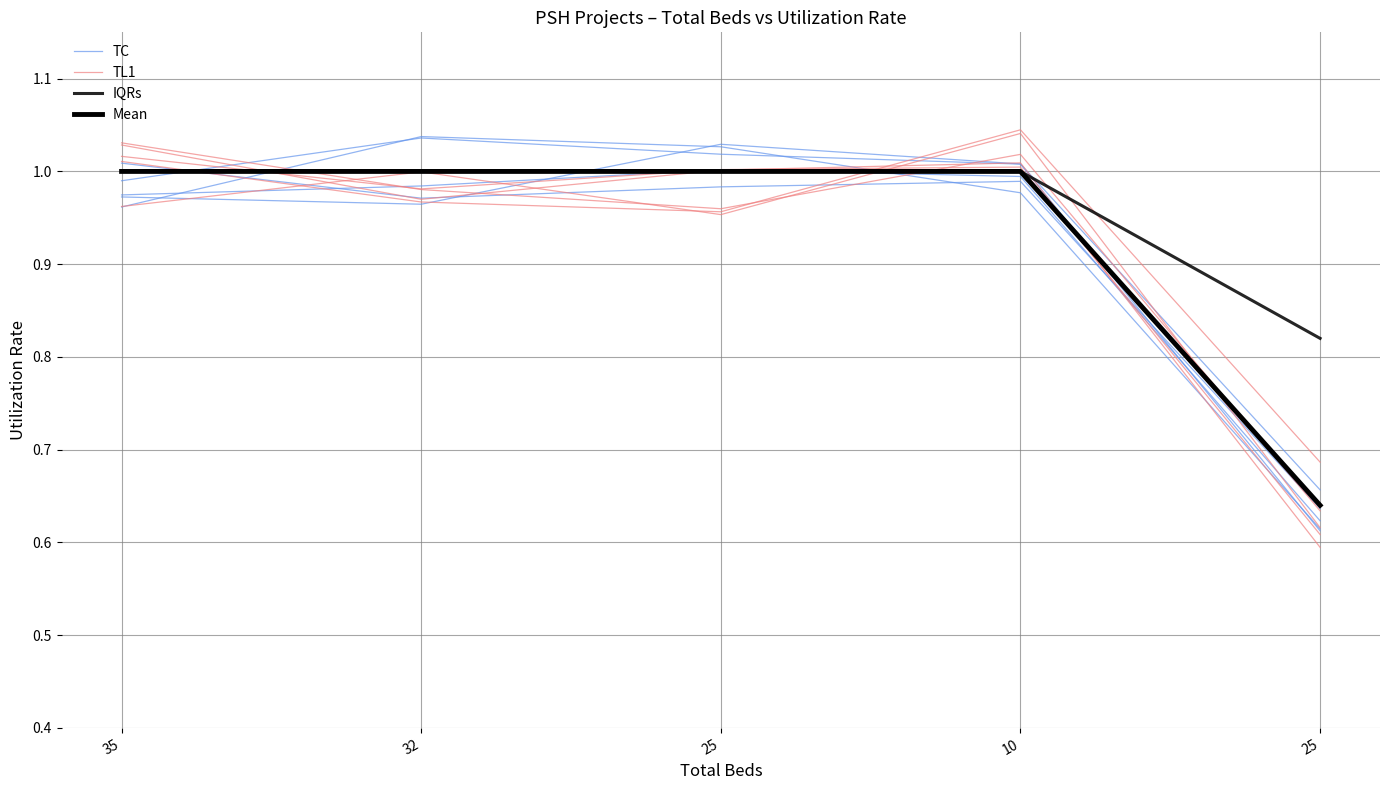

What is the label of the 4th point from the left?

10